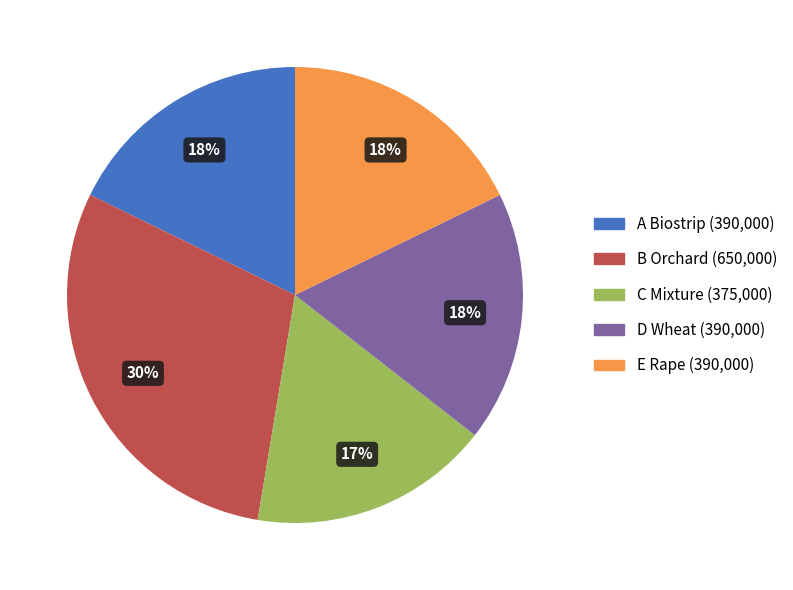

Is C Mixture the majority of the pie?

No